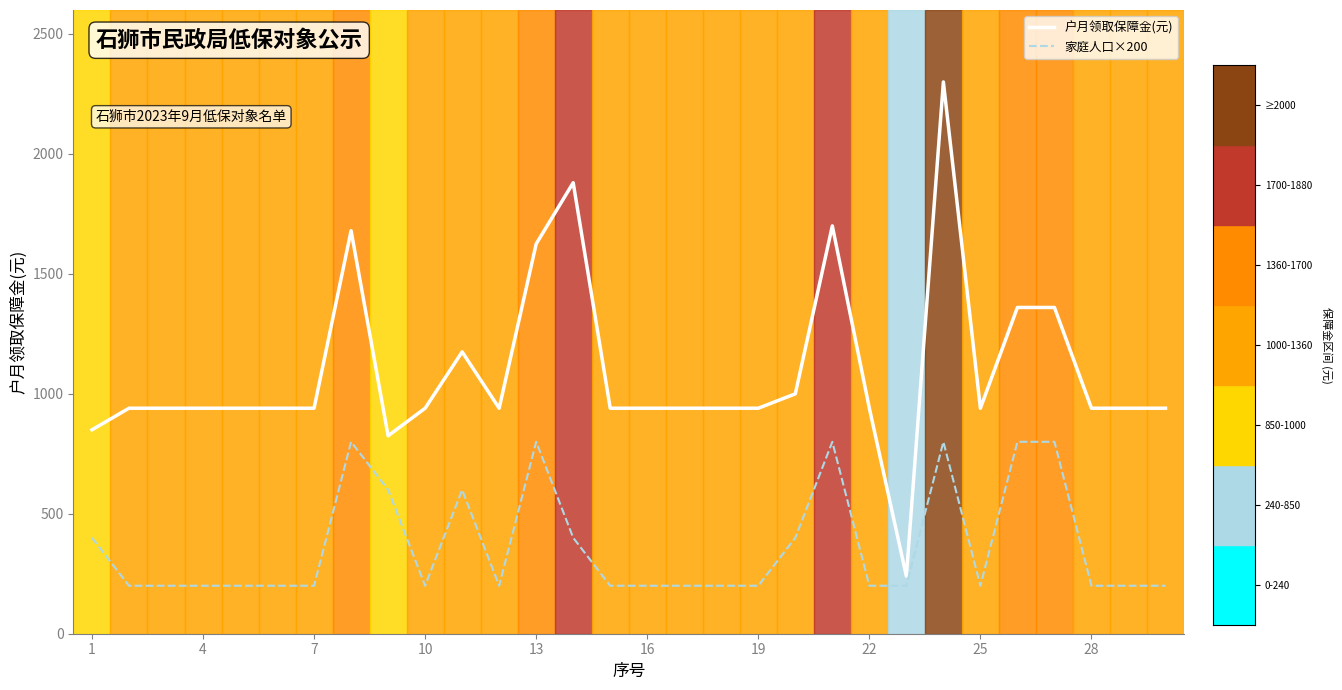

What is the maximum value shown in the chart?

2300